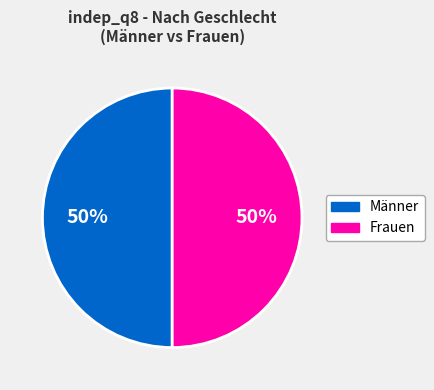

To the nearest percent, what is the average slice percentage?

50%